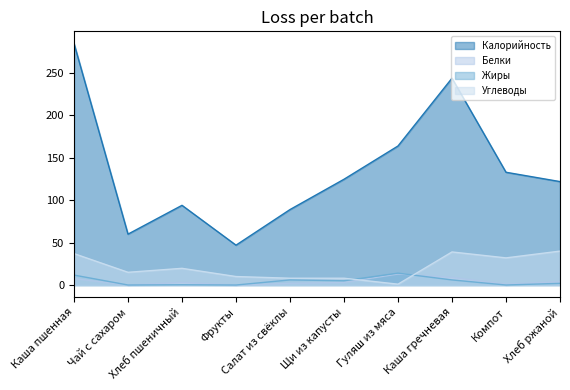

How many data points in Жиры are less than 5?

5